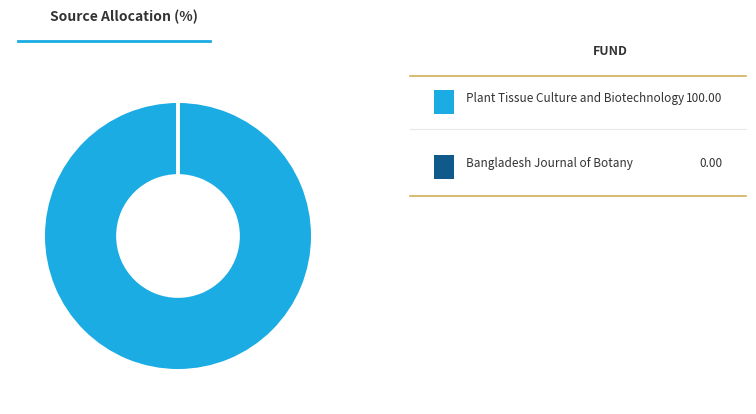

Is there a majority slice in this chart?

Yes